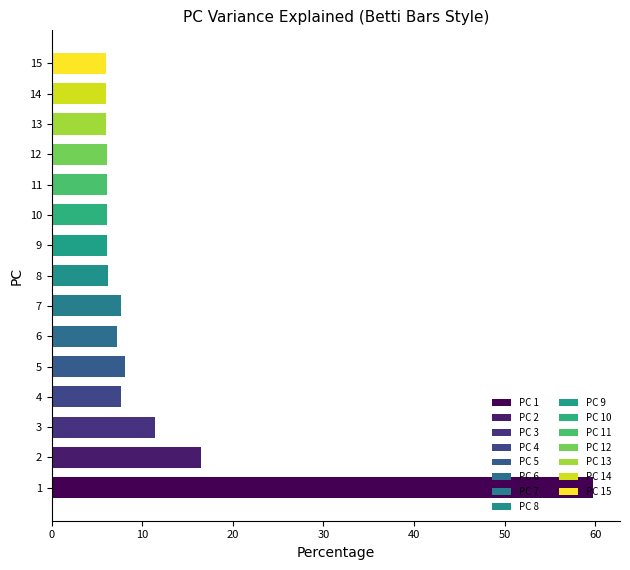

Rank the categories by value from lowest to highest.

15, 14, 13, 12, 11, 10, 9, 8, 6, 7, 4, 5, 3, 2, 1